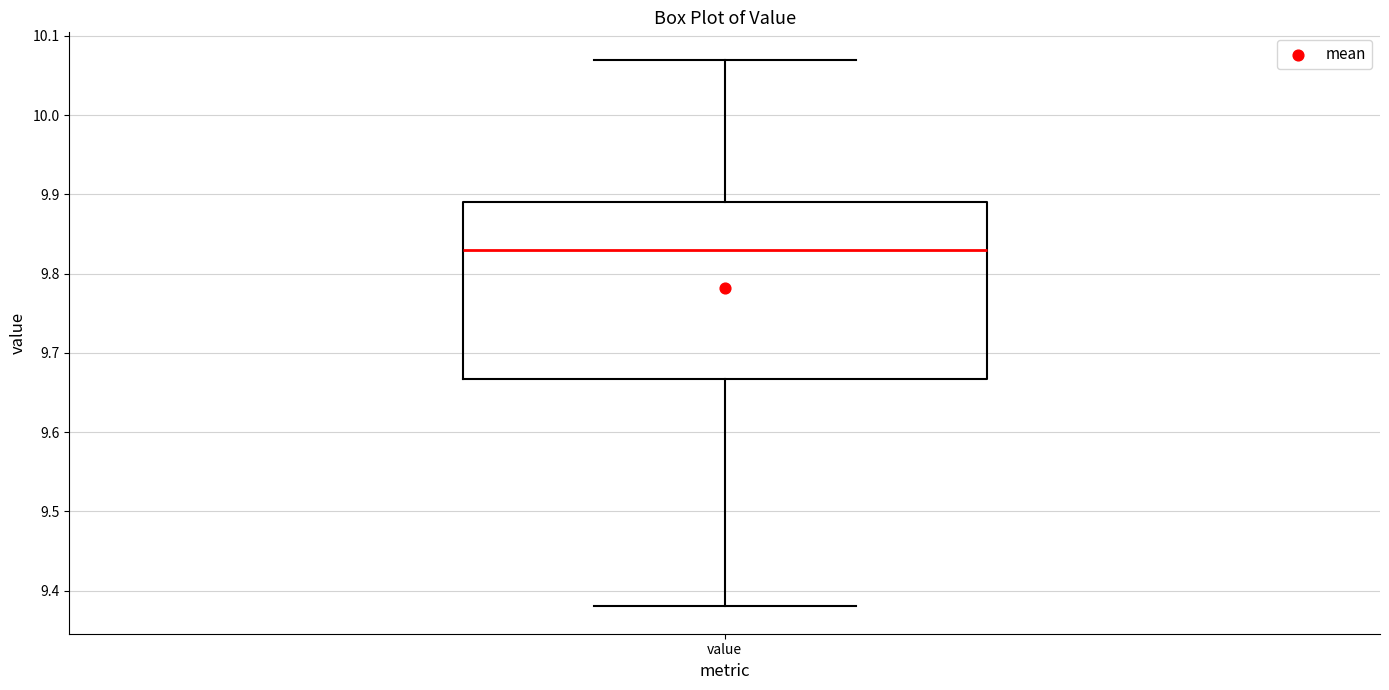

Transcribe this box plot: give where the median line is, the range the box spans, and where the two whiskers end, as read against the y-axis. The values are not printed on the chart, so give them approximately, as read against the axis.

median 9.83, box 9.67 to 9.89, whiskers 9.38 to 10.07